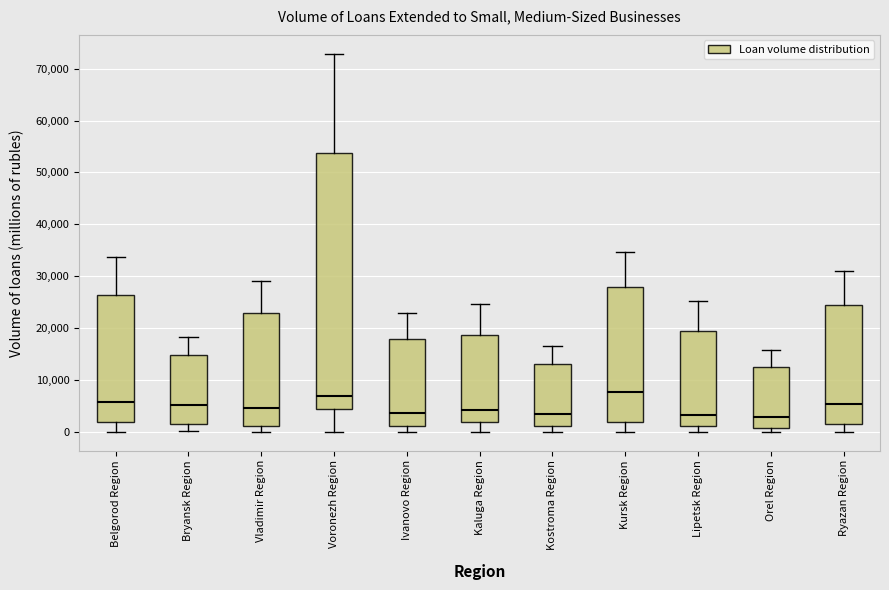

Where is the lower edge of the box for Belgorod Region on the y-axis? The values are not printed on the chart, so give them approximately, as read against the axis.

2000